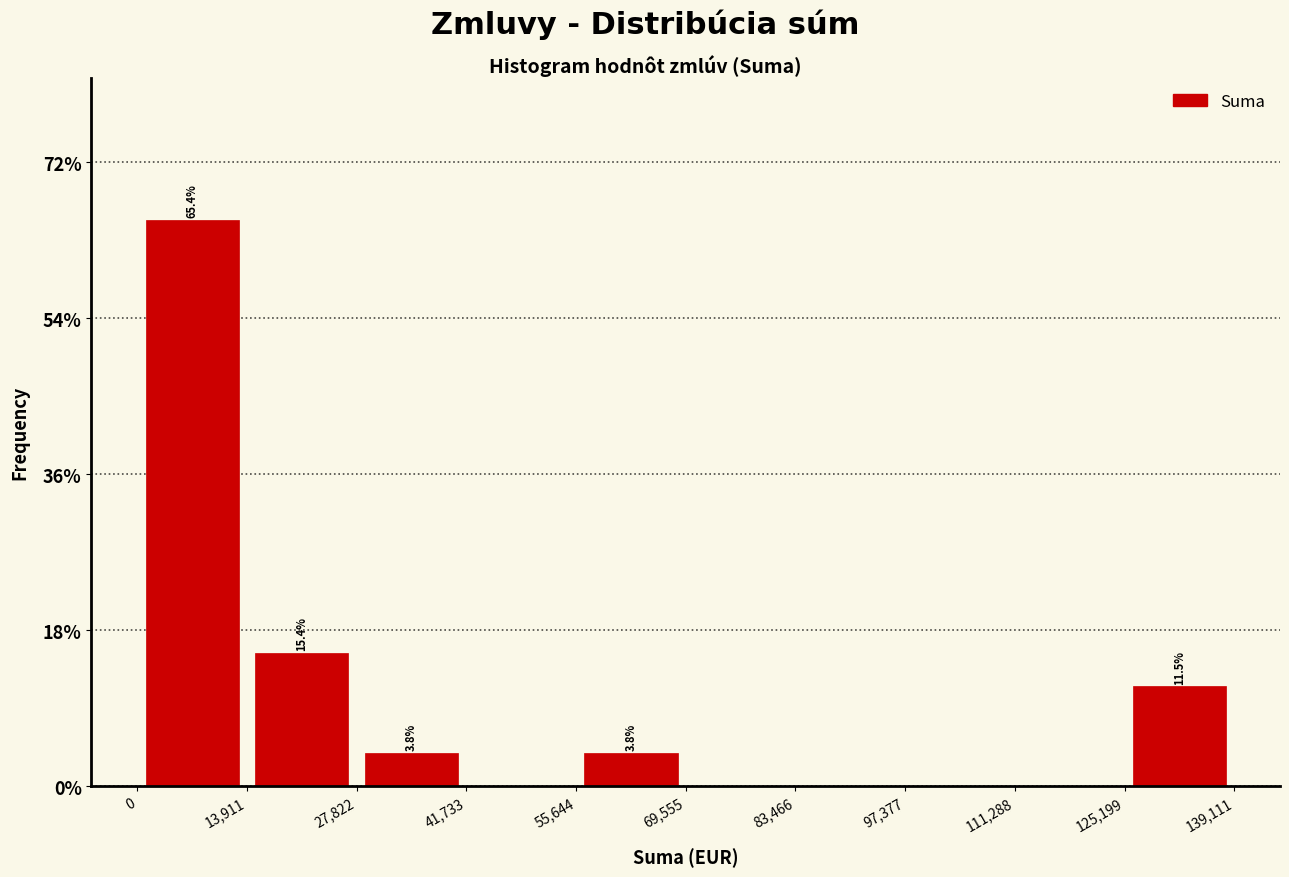

Over which range of the x-axis is the bar tallest?

0 to 13,911